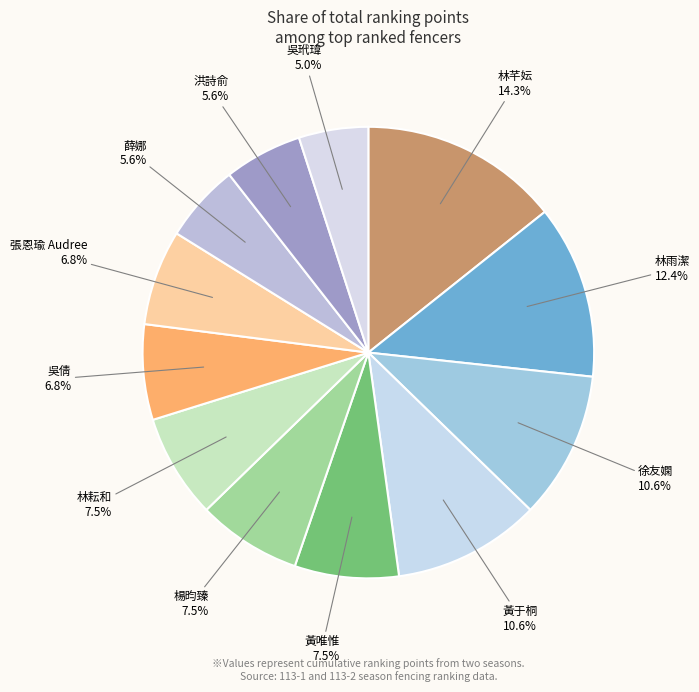

Does any single category account for the majority?

No